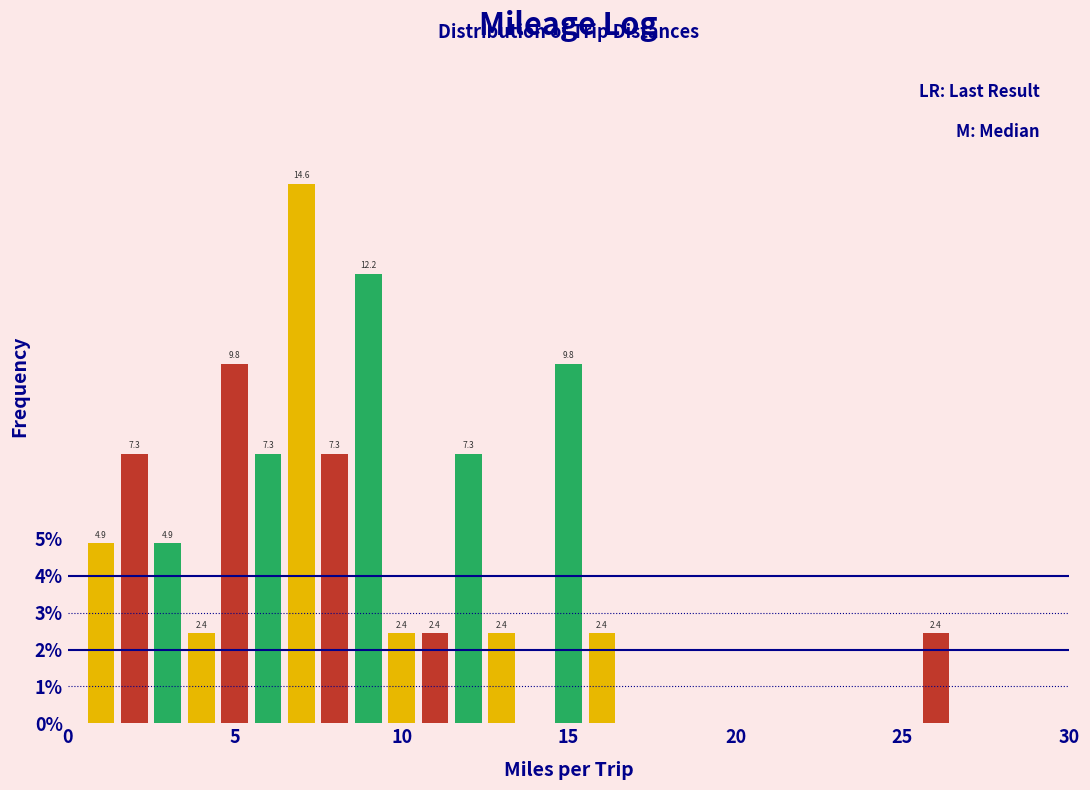

Around what value on the x-axis is the tallest bar? Give the approximate position of its centre, as read against the axis.

7.0